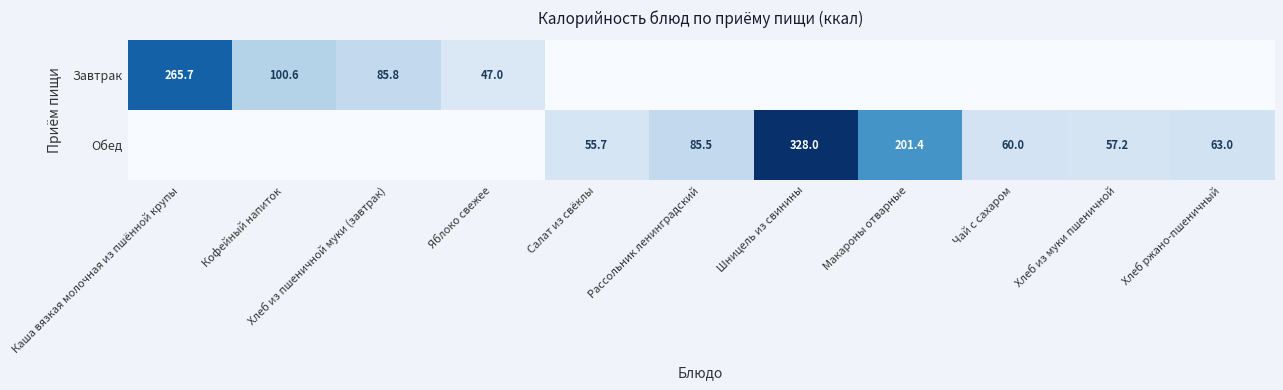

What is the difference between the Завтрак values at Яблоко свежее and Хлеб из пшеничной муки (завтрак)?

38.8